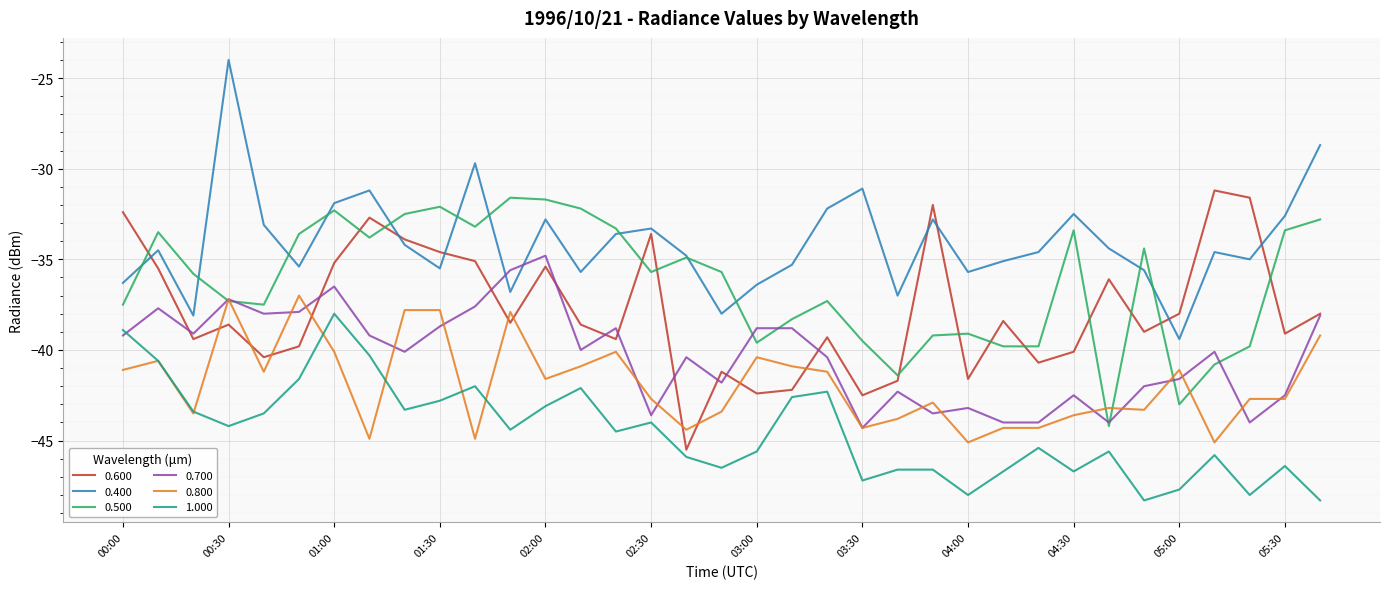

What are all the series names shown in the legend?

0.600, 0.400, 0.500, 0.700, 0.800, 1.000